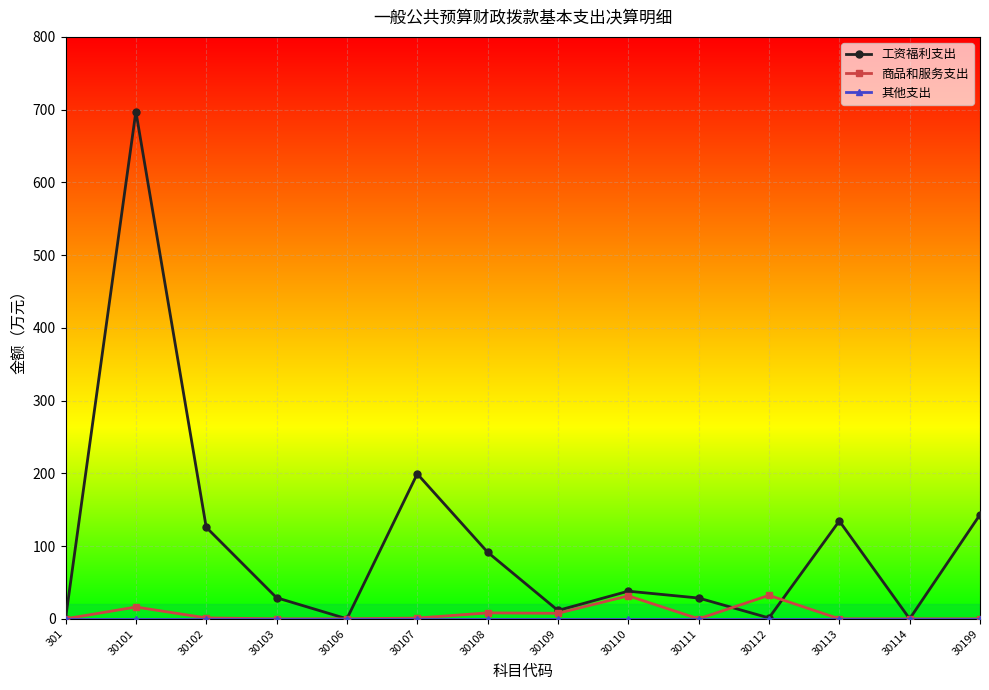

Which category has the highest value across all series?

30101